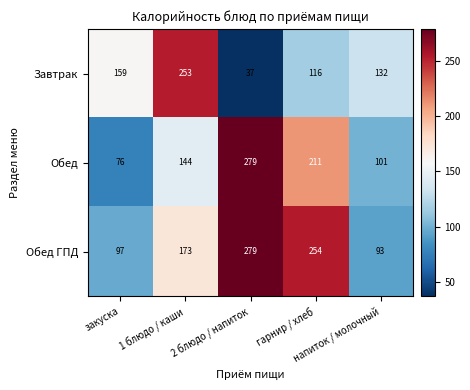

Which series has the widest spread of values?

Завтрак